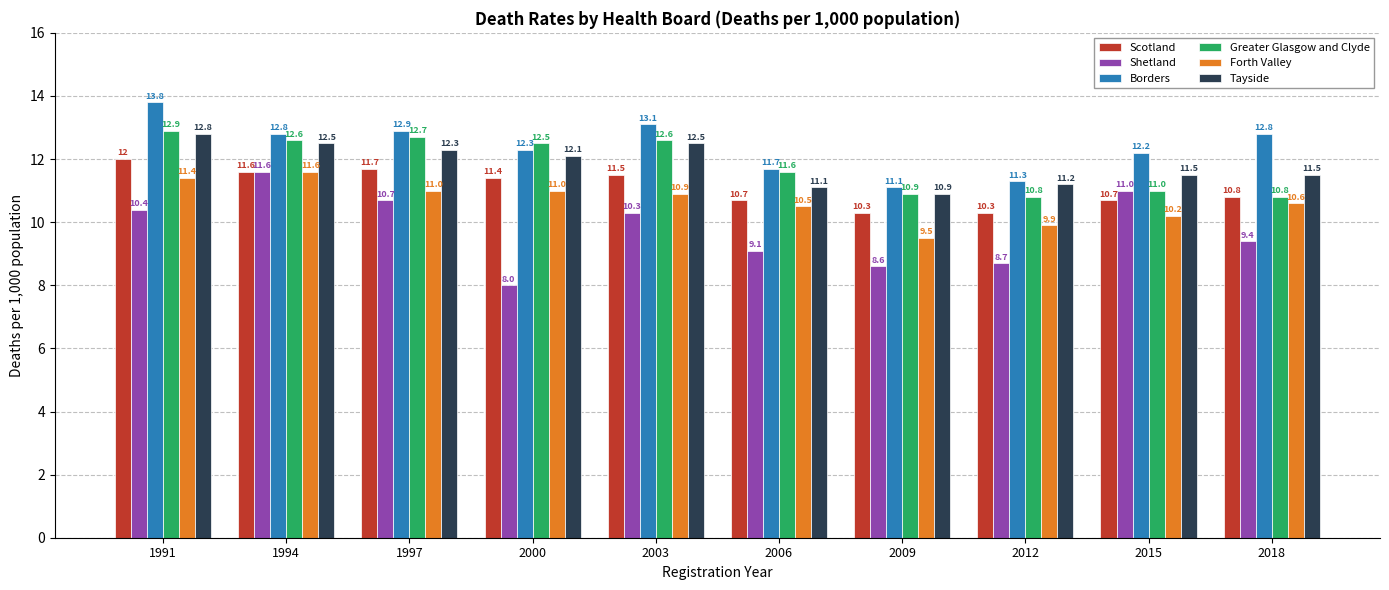

How many Greater Glasgow and Clyde values are between 10 and 12?

5